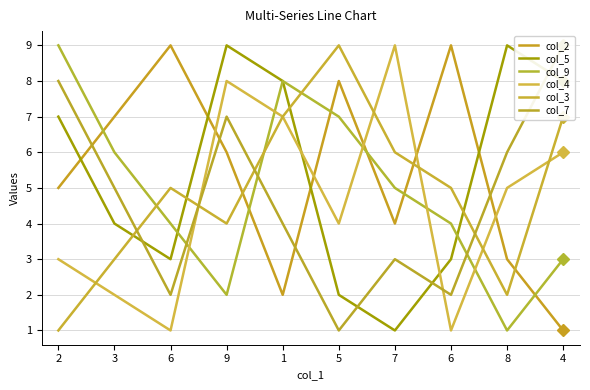

What is the sum of the col_3 values at 3 and 6?

8